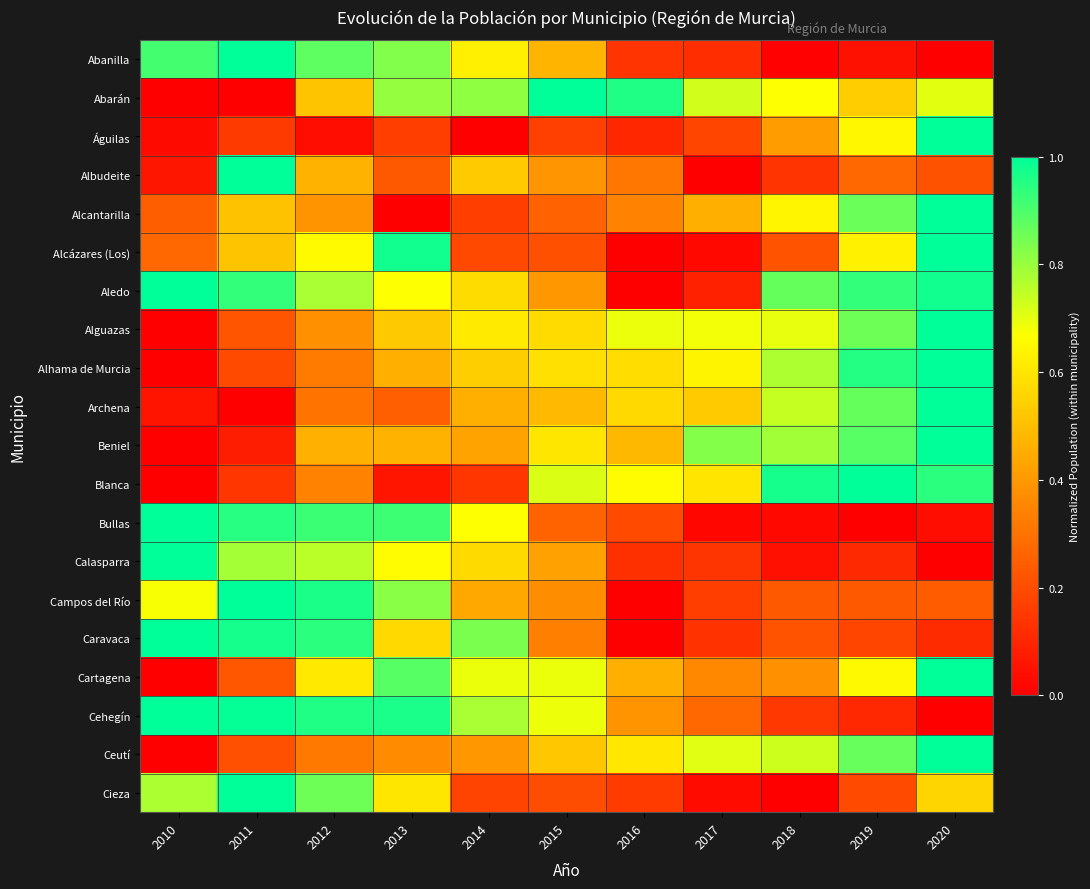

At which category does the chart reach its minimum across all series?

2020